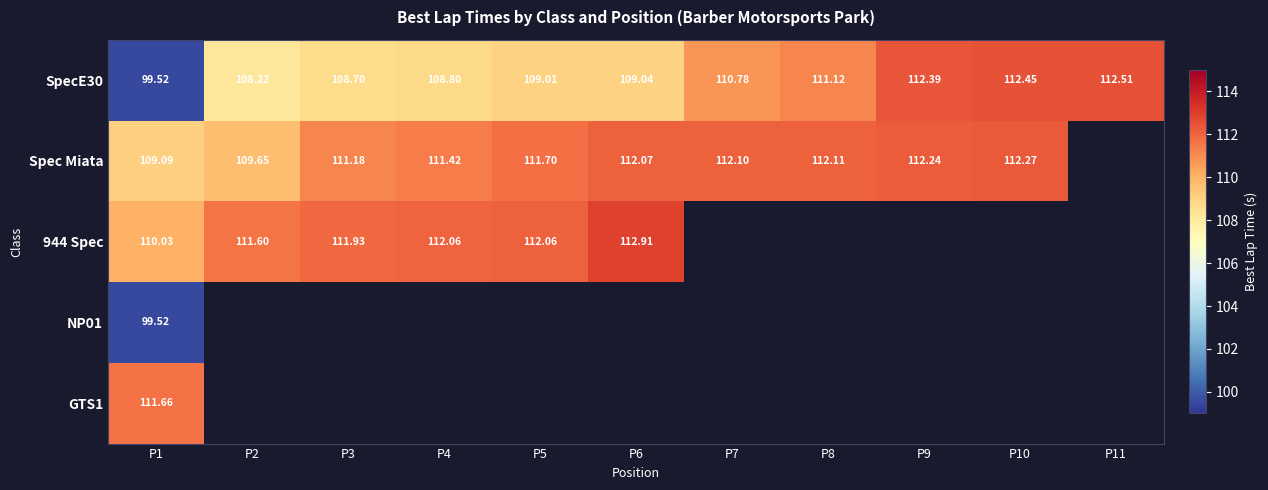

Is the value of SpecE30 at P11 greater than the value of Spec Miata at P8?

Yes